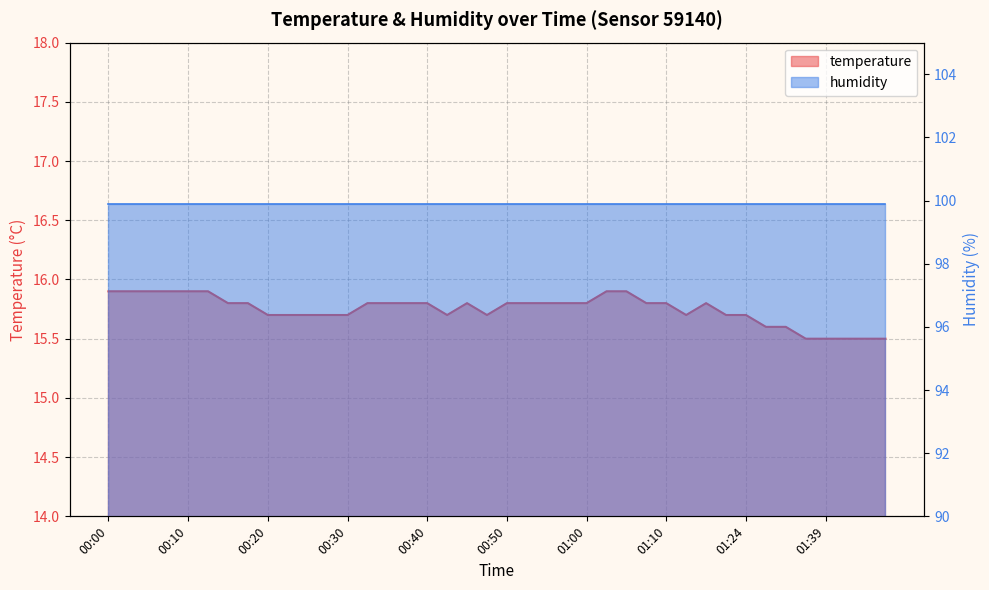

Reading left to right, what are all the values shown in this chart?

00:00=15.9	00:03=15.9	00:05=15.9	00:08=15.9	00:10=15.9	00:13=15.9	00:15=15.8	00:18=15.8	00:20=15.7	00:23=15.7	00:25=15.7	00:27=15.7	00:30=15.7	00:32=15.8	00:35=15.8	00:37=15.8	00:40=15.8	00:42=15.7	00:45=15.8	00:47=15.7	00:50=15.8	00:52=15.8	00:55=15.8	00:57=15.8	01:00=15.8	01:02=15.9	01:05=15.9	01:08=15.8	01:10=15.8	01:13=15.7	01:18=15.8	01:21=15.7	01:24=15.7	01:32=15.6	01:34=15.6	01:37=15.5	01:39=15.5	01:42=15.5	01:45=15.5	01:47=15.5